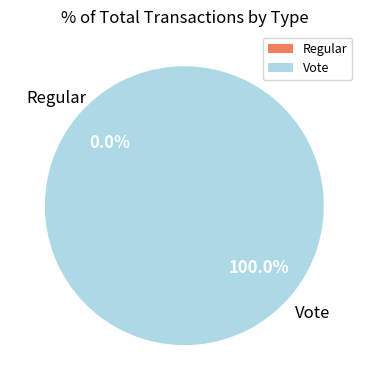

Which category has the smallest portion of the pie?

Regular